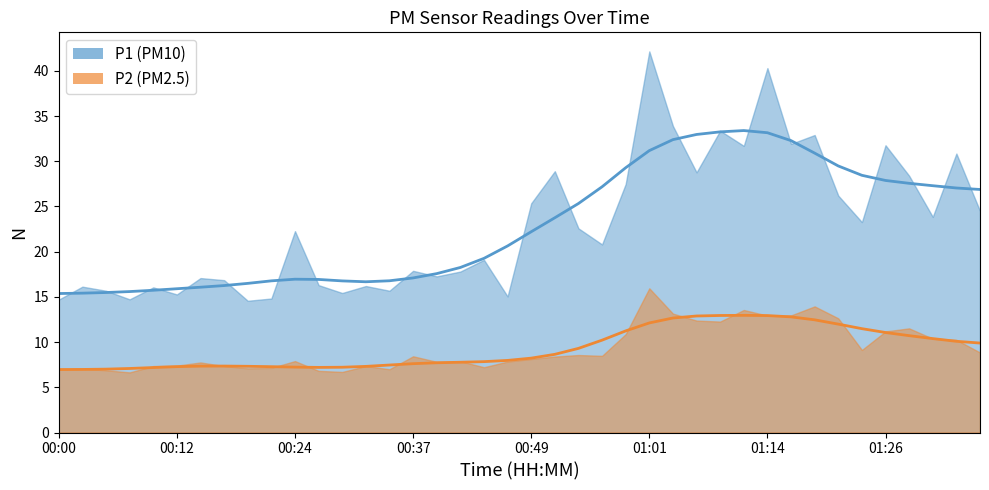

True or false: P2 and P1 intersect in this chart.

False